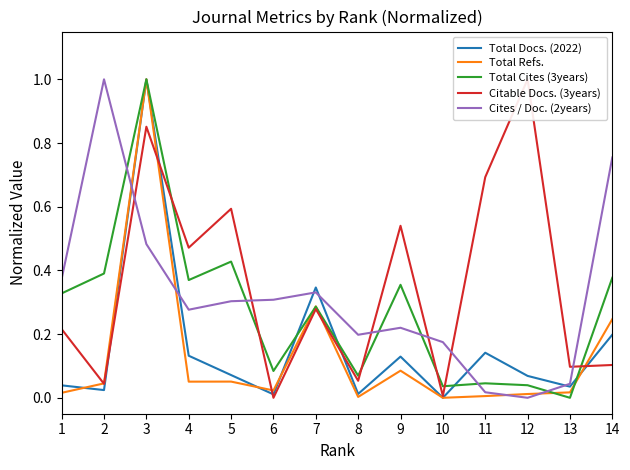

What is the maximum value shown in the chart?

1.0